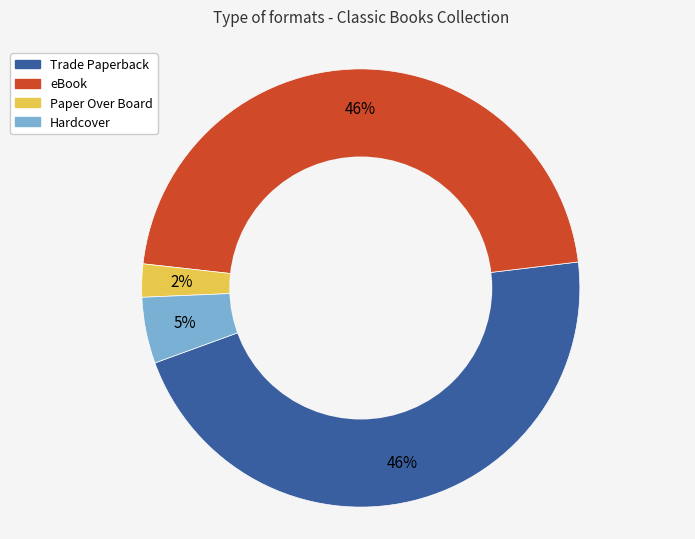

To the nearest percent, what is the difference between the largest and smallest slice percentages?

44%